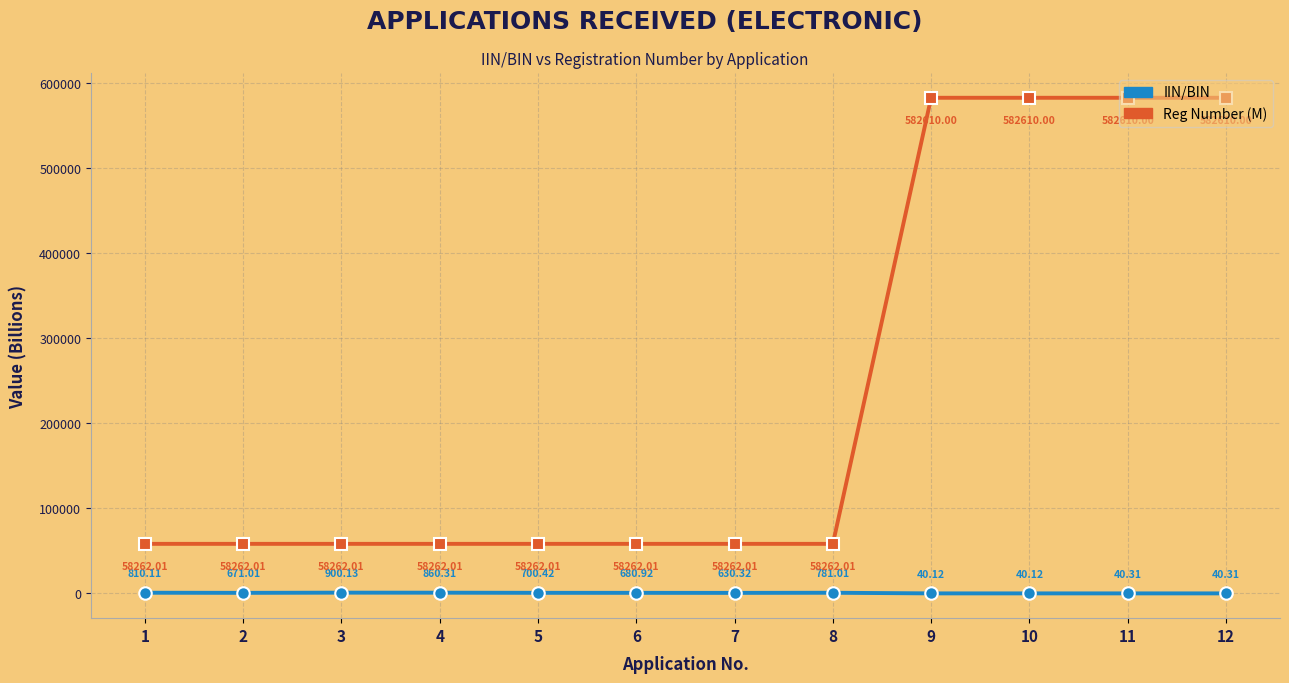

How many lines are shown in the chart?

2